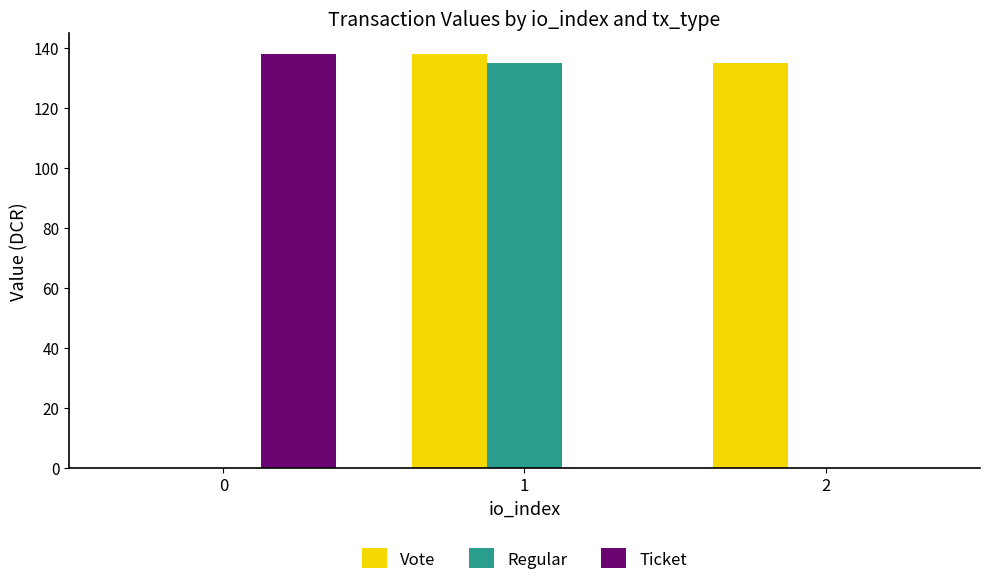

Which series has the largest total across all categories?

Vote